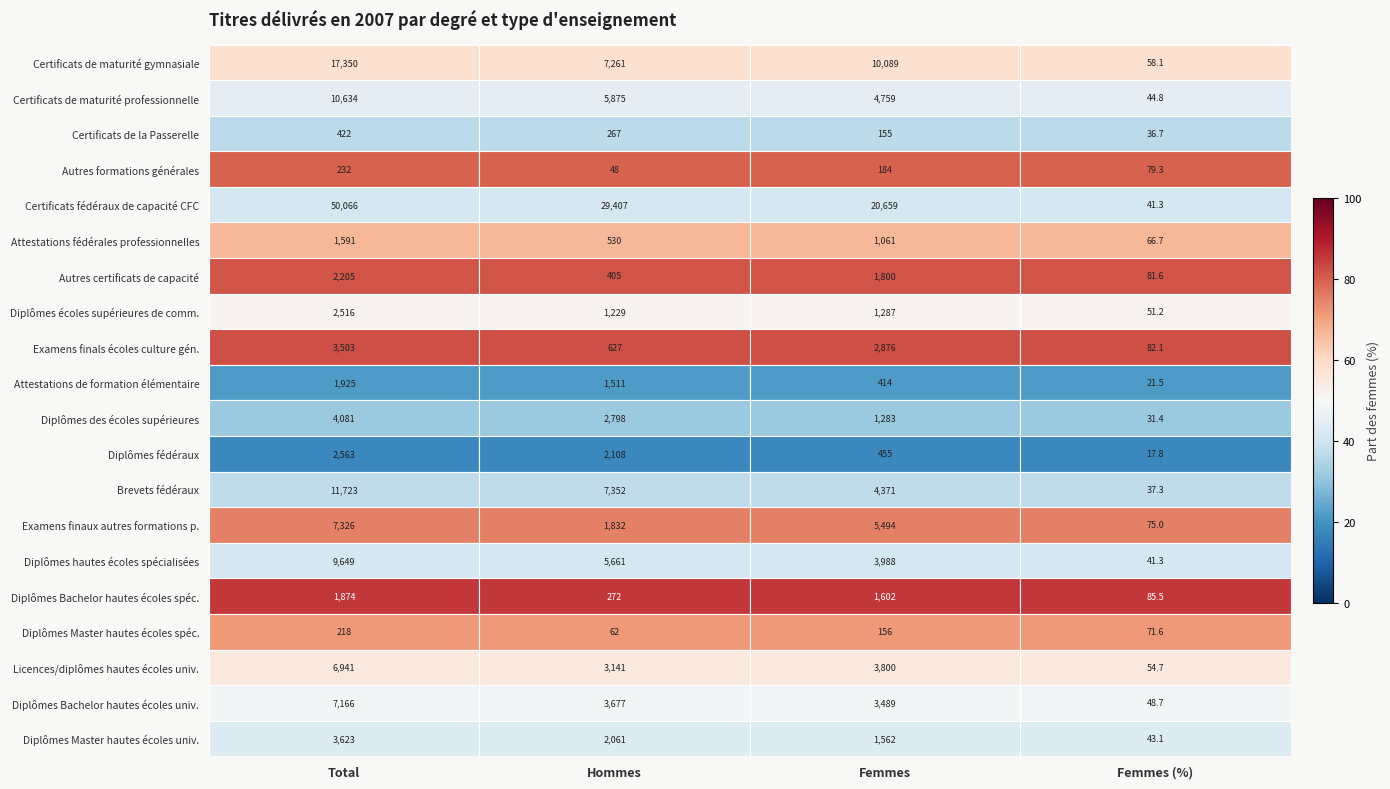

Rank the series by their maximum value, from highest to lowest.

Certificats fédéraux de capacité CFC, Certificats de maturité gymnasiale, Brevets fédéraux, Certificats de maturité professionnelle, Diplômes hautes écoles spécialisées, Examens finaux autres formations p., Diplômes Bachelor hautes écoles univ., Licences/diplômes hautes écoles univ., Diplômes des écoles supérieures, Diplômes Master hautes écoles univ., Examens finals écoles culture gén., Diplômes fédéraux, Diplômes écoles supérieures de comm., Autres certificats de capacité, Attestations de formation élémentaire, Diplômes Bachelor hautes écoles spéc., Attestations fédérales professionnelles, Certificats de la Passerelle, Autres formations générales, Diplômes Master hautes écoles spéc.